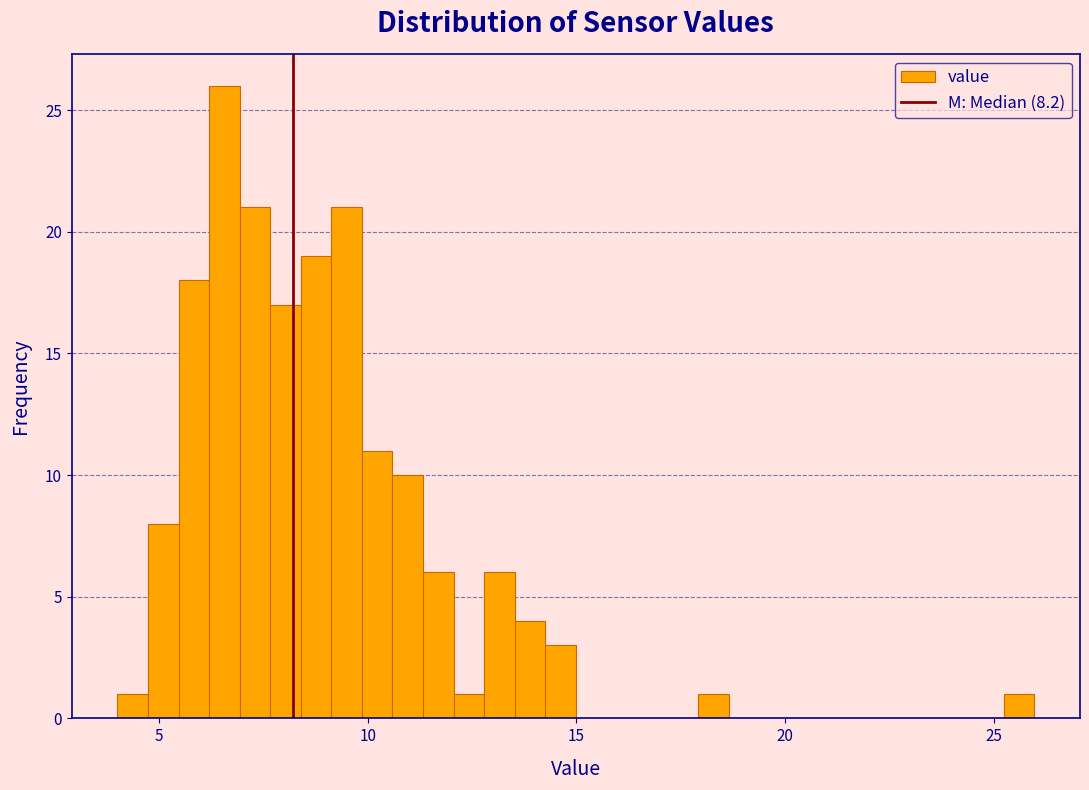

Around what value on the x-axis is the tallest bar? Give the approximate position of its centre, as read against the axis.

6.5